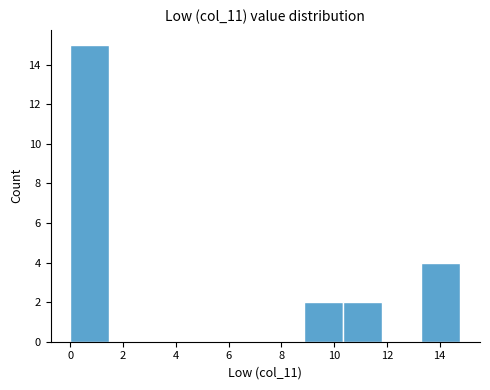

Reading left to right, list every bar in this chart as the range it spans on the x-axis followed by its height. Neither the bar edges nor the heights are printed on the chart, so give them approximately, as read against the axes.

0.0 to 1.4: 15
1.4 to 3.0: 0
3.0 to 4.4: 0
4.4 to 6.0: 0
6.0 to 7.4: 0
7.4 to 8.8: 0
8.8 to 10.4: 2
10.4 to 11.8: 2
11.8 to 13.4: 0
13.4 to 14.8: 4